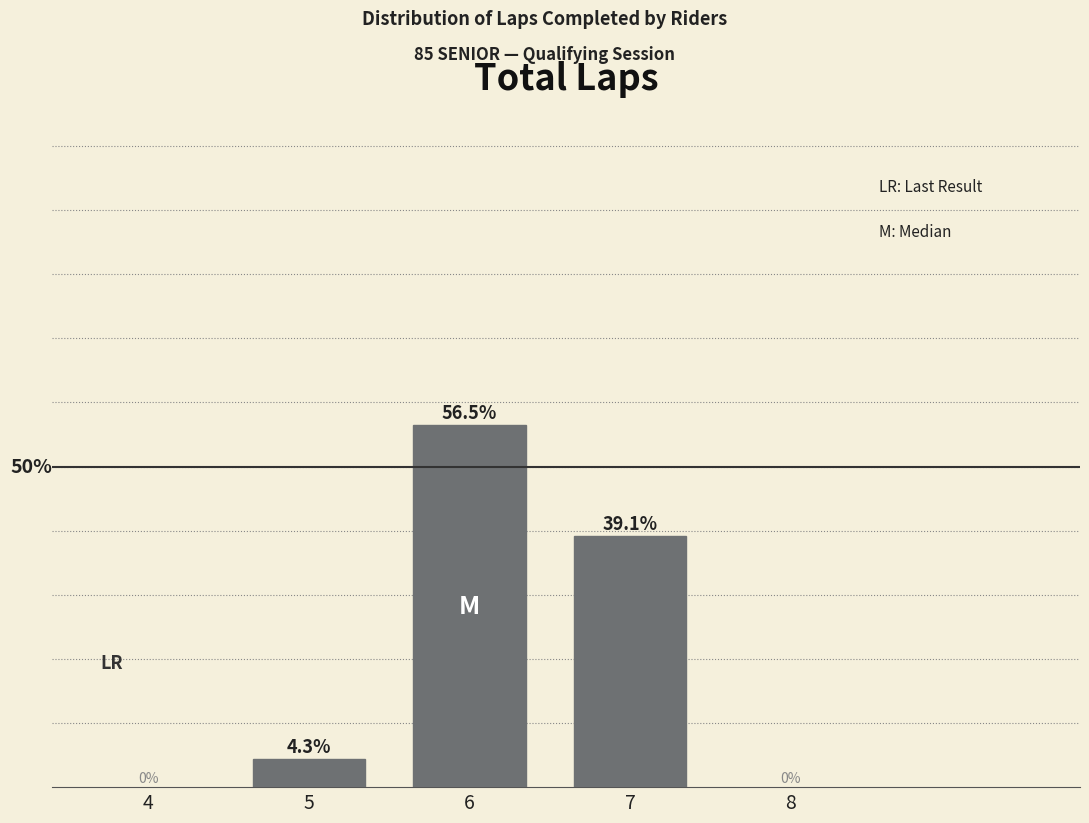

Are the bars horizontal?

No